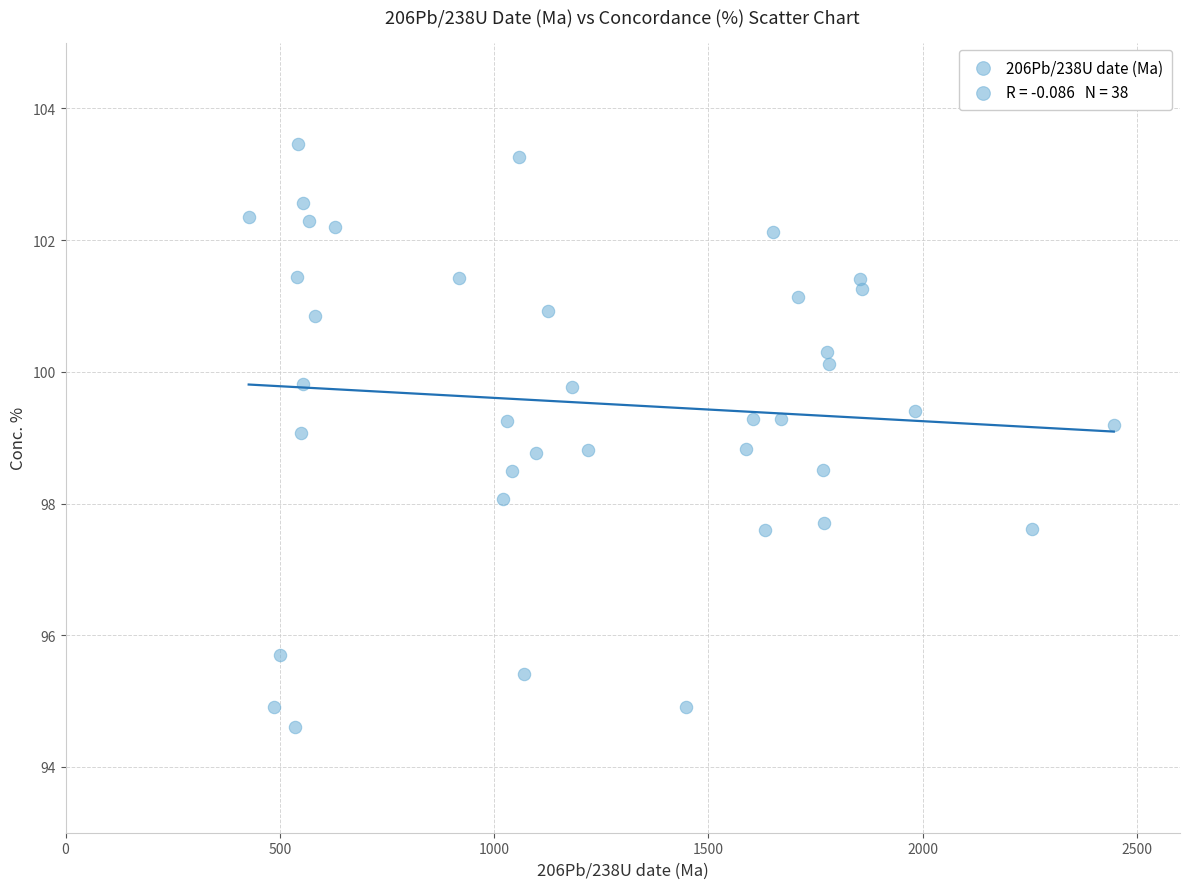

What is the range of X values (max minus min)?

2018.3